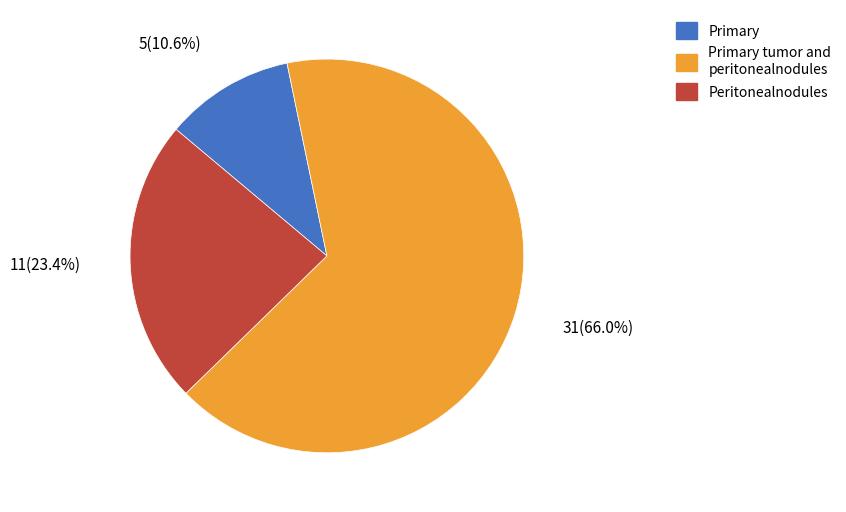

How many slices are in this pie chart?

3